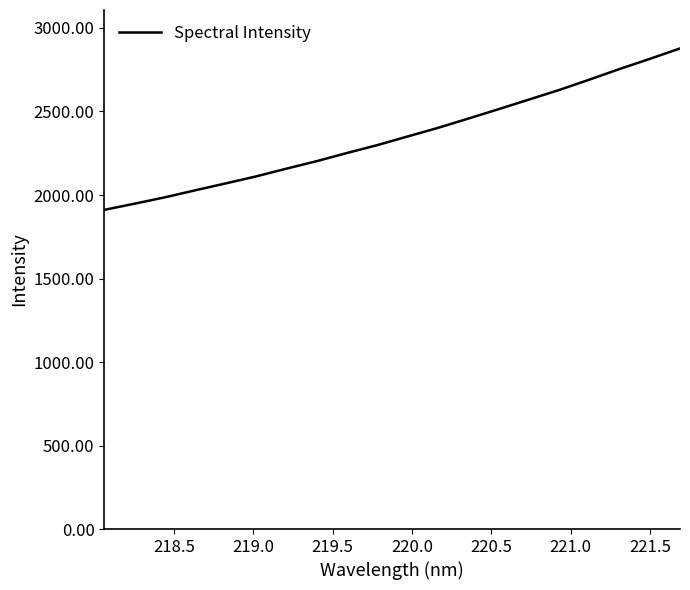

What is the maximum value shown in the chart?

2877.5